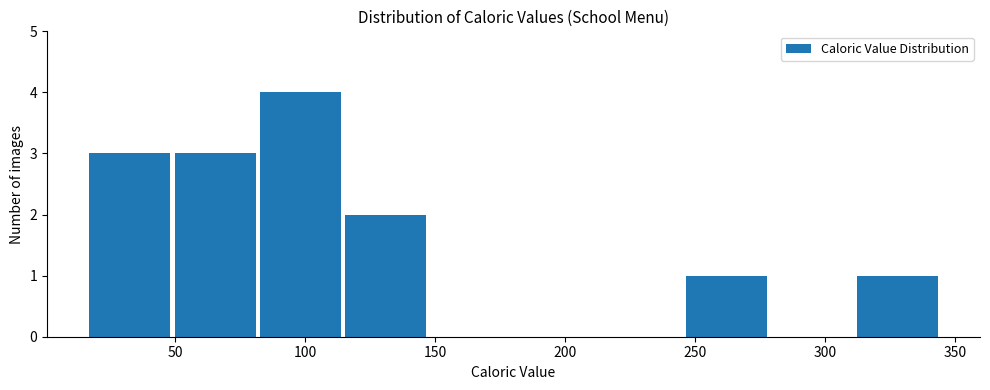

Which range on the x-axis has the tallest bar?

80 to 115